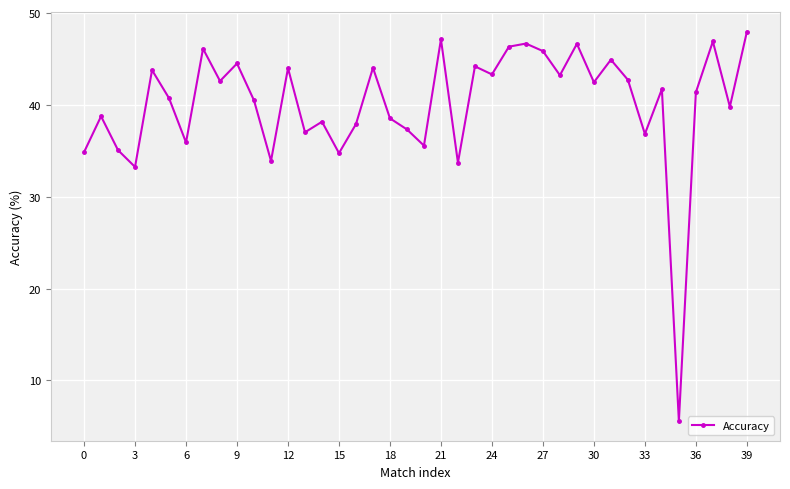

True or false: the data has more than 1 interior local peaks.

True